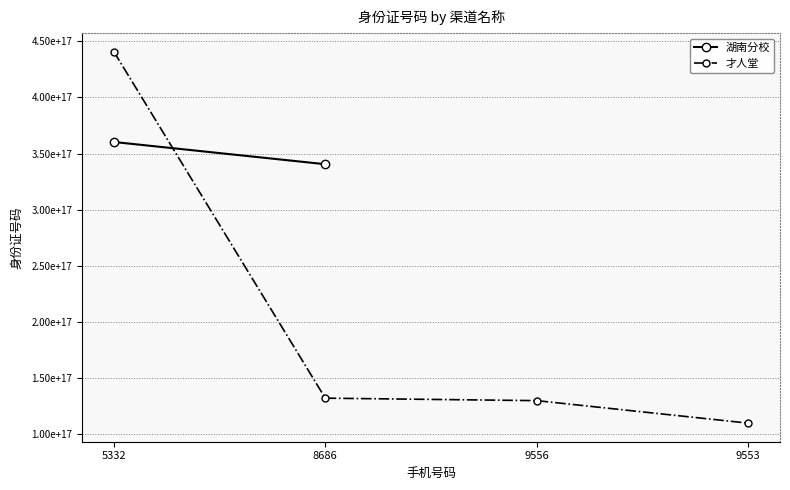

True or false: there are more than 2 points higher than both neighbors.

False